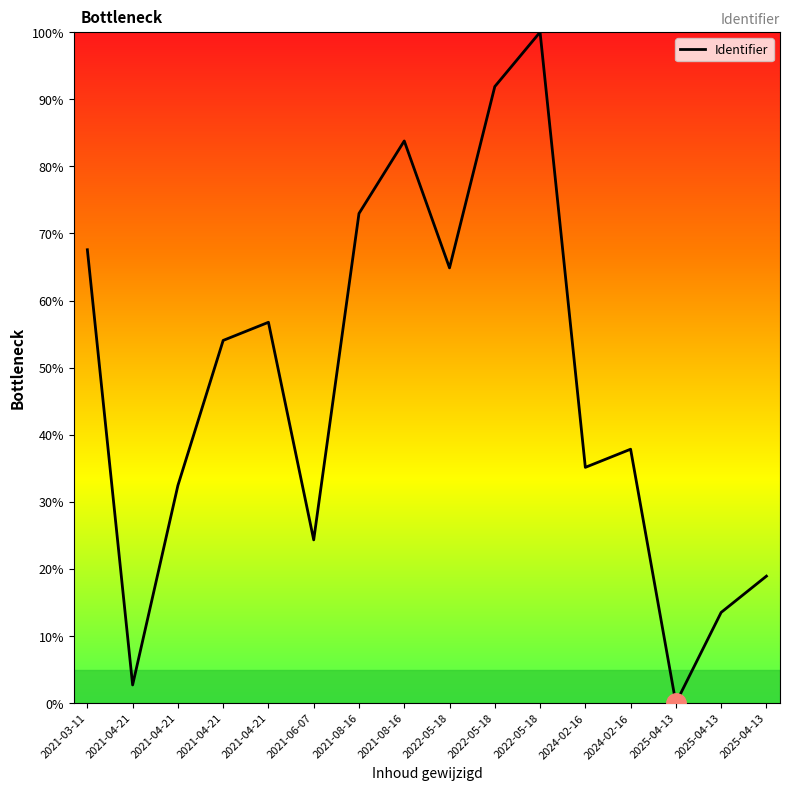

What is the average value?

47.3